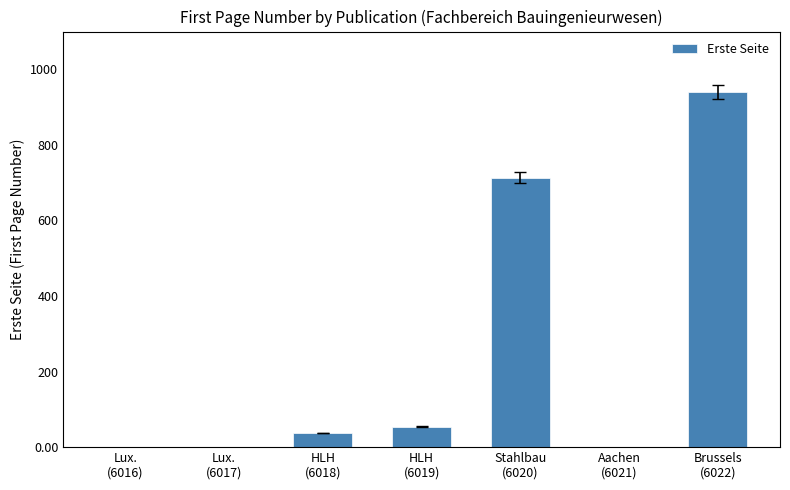

Reading left to right, list all the values displayed in this chart.

0	0	37	54	713	0	941